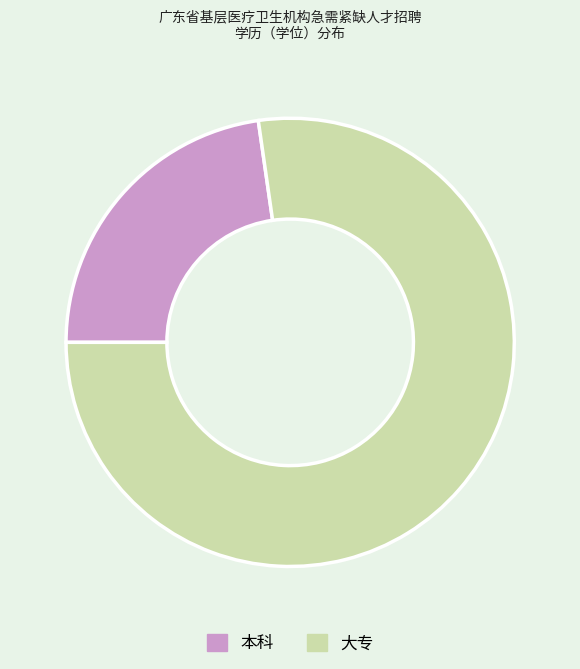

Is the sum of 本科 and 大专 greater than half?

Yes